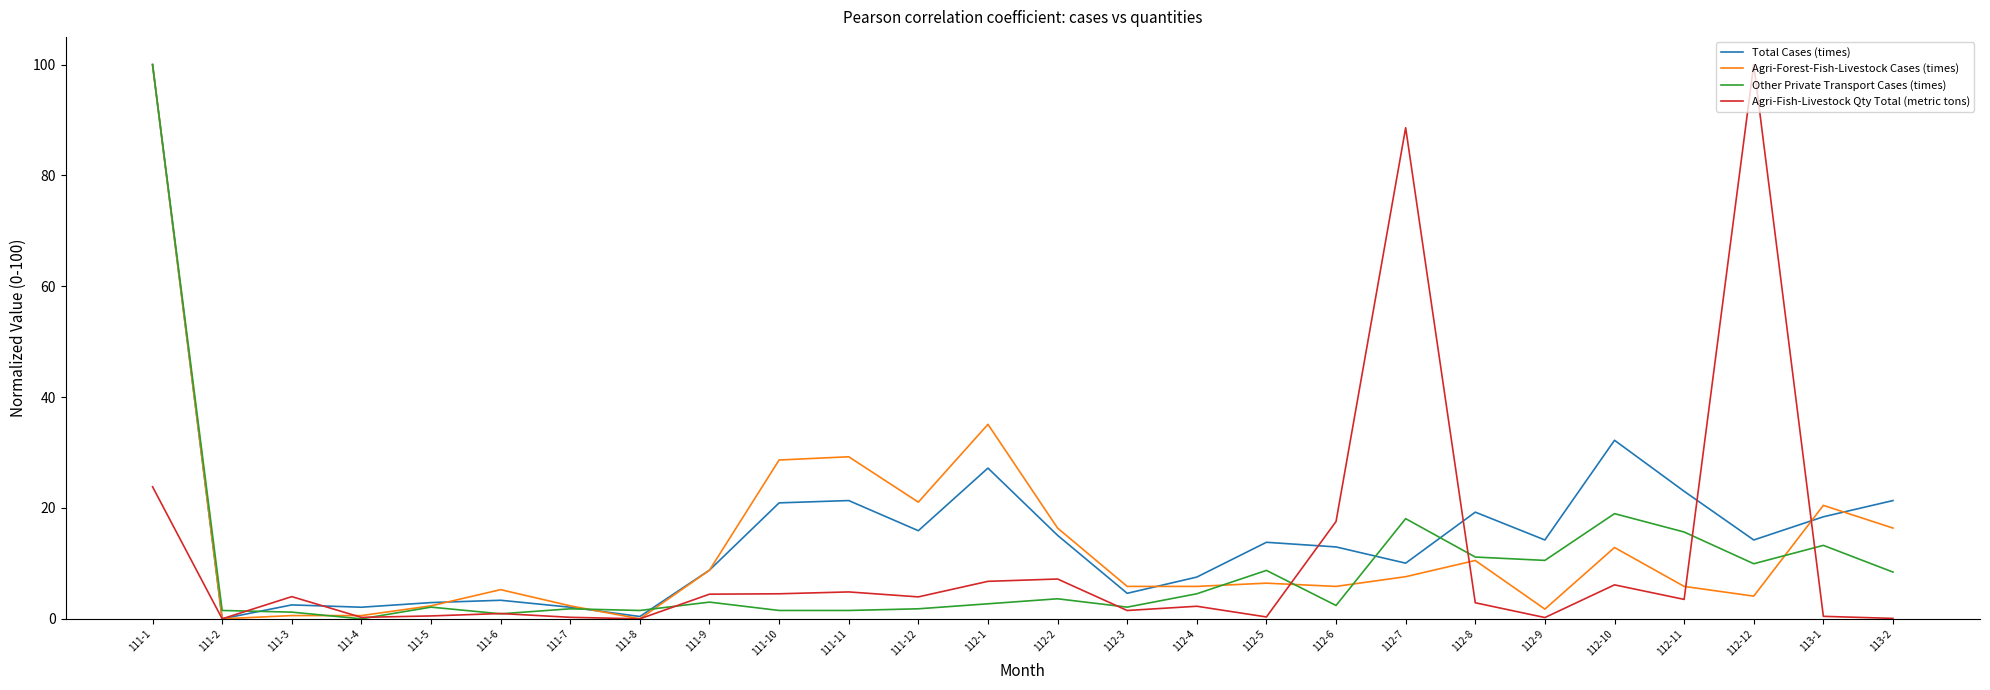

Rank the series by their average value, from highest to lowest.

Total Cases (times), Agri-Forest-Fish-Livestock Cases (times), Agri-Fish-Livestock Qty Total (metric tons), Other Private Transport Cases (times)